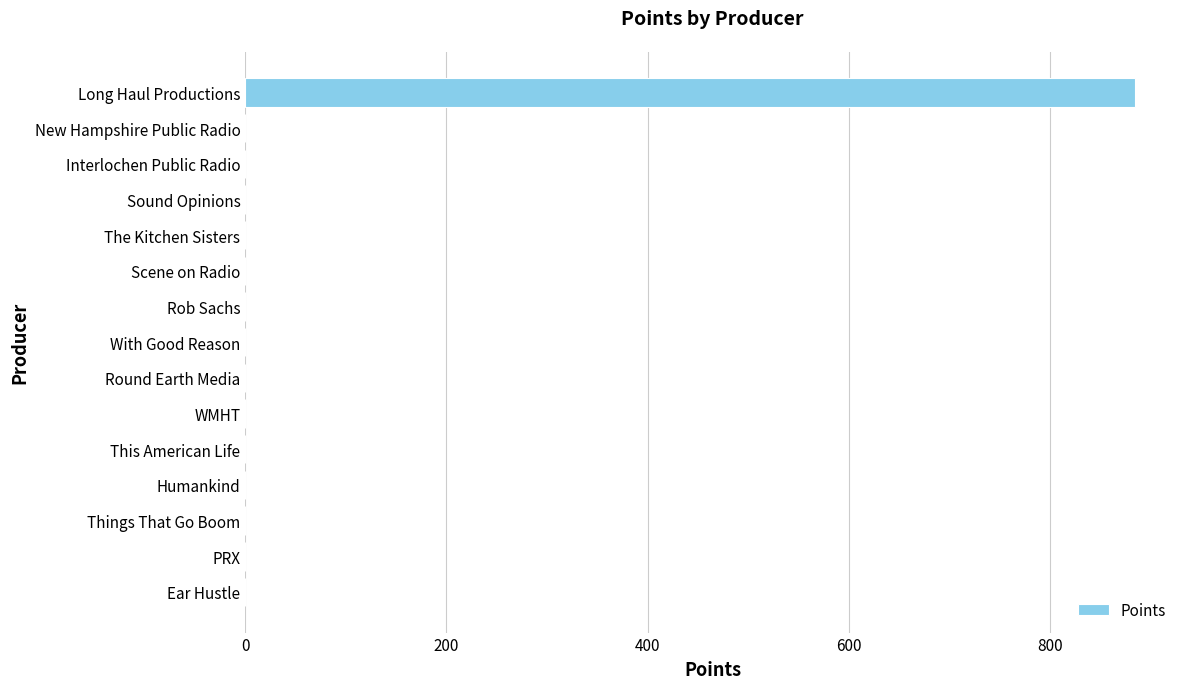

Reading bottom to top, what are all the values shown in this chart?

Ear Hustle=0	PRX=0	Things That Go Boom=0	Humankind=0	This American Life=0	WMHT=0	Round Earth Media=0	With Good Reason=0	Rob Sachs=0	Scene on Radio=0	The Kitchen Sisters=0	Sound Opinions=0	Interlochen Public Radio=0	New Hampshire Public Radio=0	Long Haul Productions=885